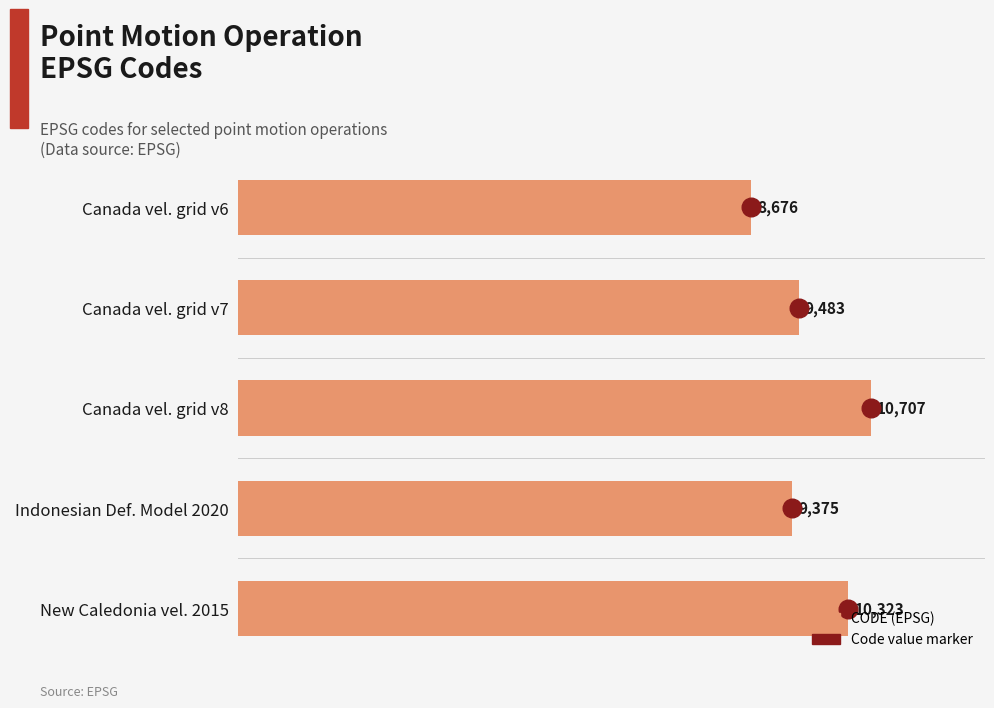

Which has a higher value, New Caledonia vel. 2015 or Canada vel. grid v6?

New Caledonia vel. 2015